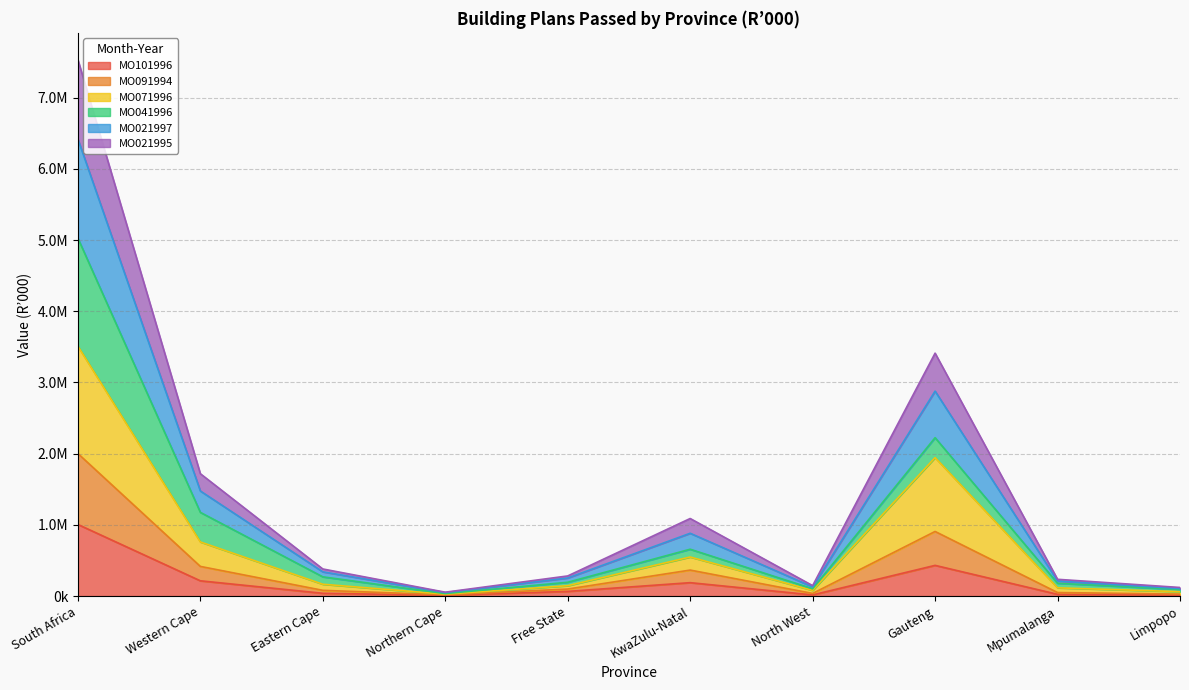

Does the chart display data point markers on the line(s)?

No